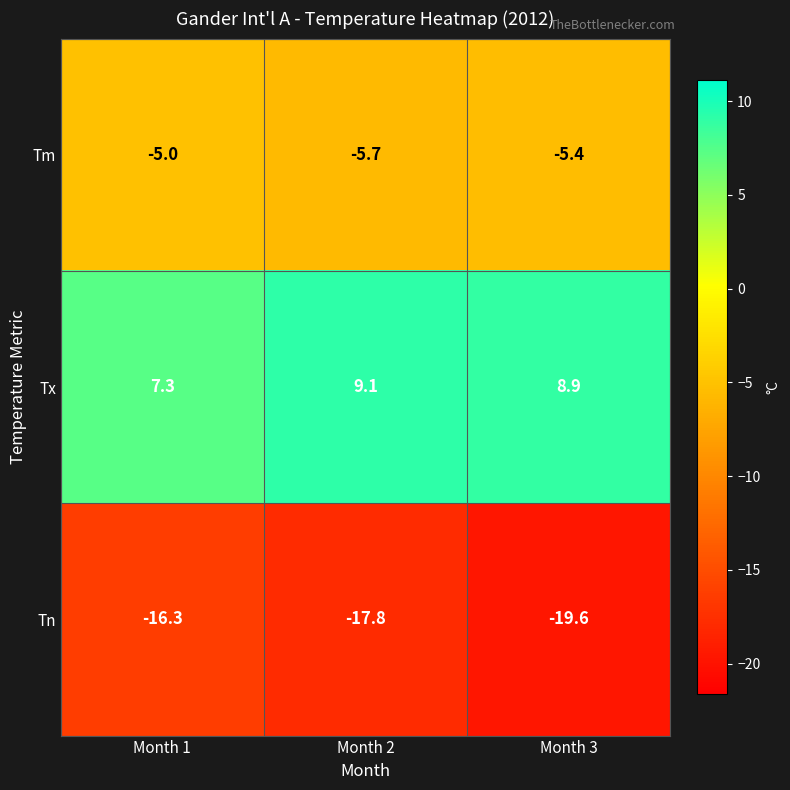

True or false: Tm has a value of -5.4 at Month 3.

True